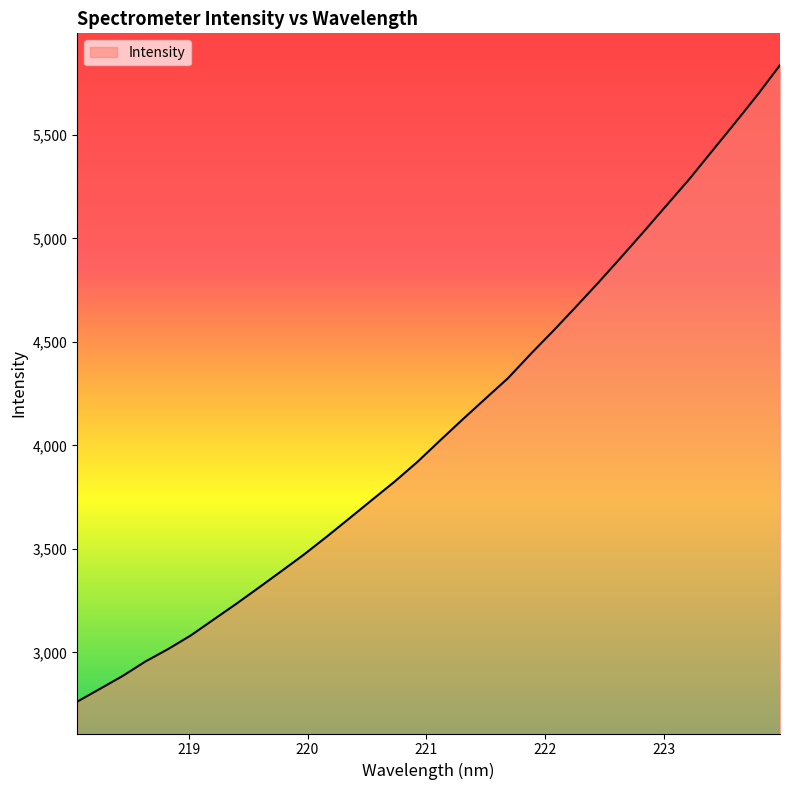

Reading left to right, extract all data points from this chart.

2761.6	2823.2	2885.5	2955.2	3015.3	3081.1	3157.4	3233.4	3312.2	3392.1	3472.8	3558.8	3647.4	3736.7	3825.5	3920.3	4023.8	4125.9	4225.8	4325.1	4442.0	4554.1	4670.3	4788.3	4910.3	5034.2	5160.4	5286.4	5421.3	5555.3	5691.9	5836.4